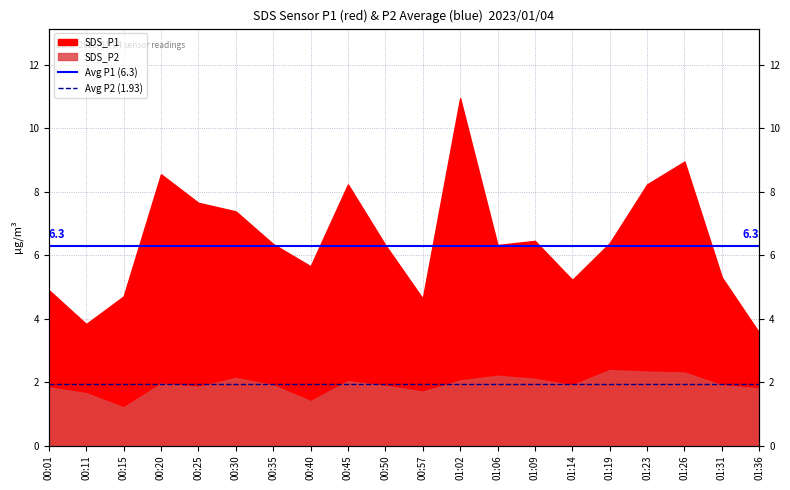

How many lines are shown in the chart?

2